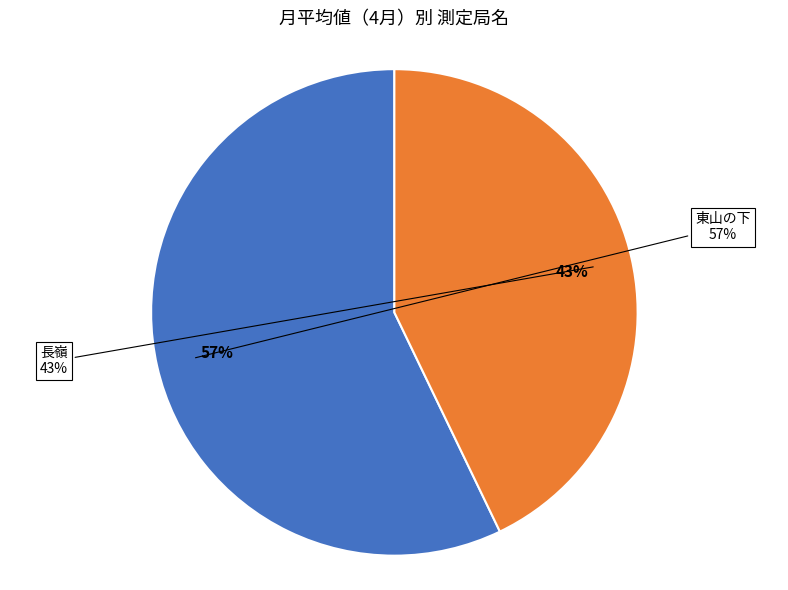

To the nearest percent, what is the combined percentage of 東山の下 and 長嶺?

100%